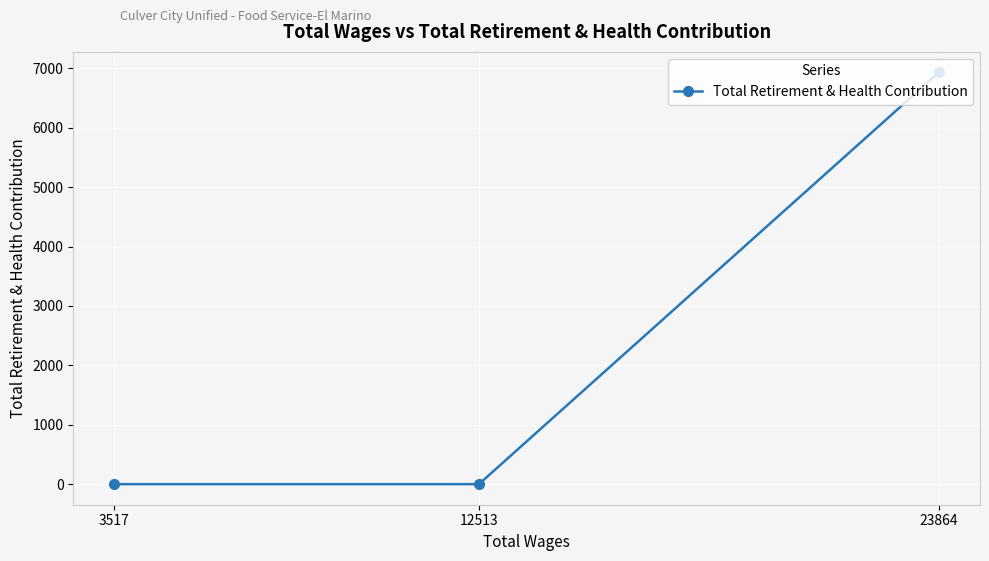

What value does the data have at 23864, to the nearest 100?

6900